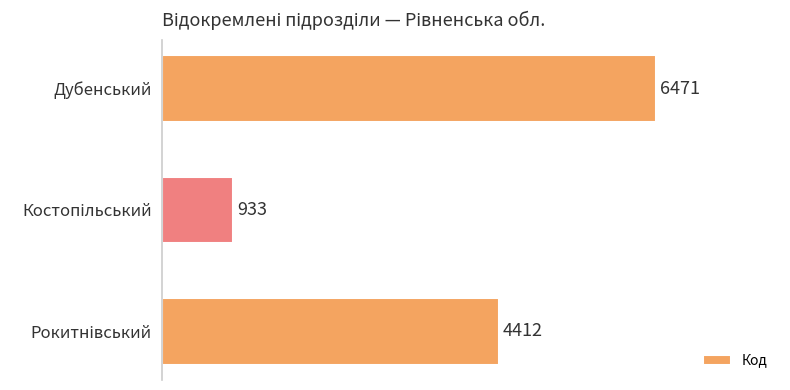

True or false: the data shows 6471 at Дубенський.

True